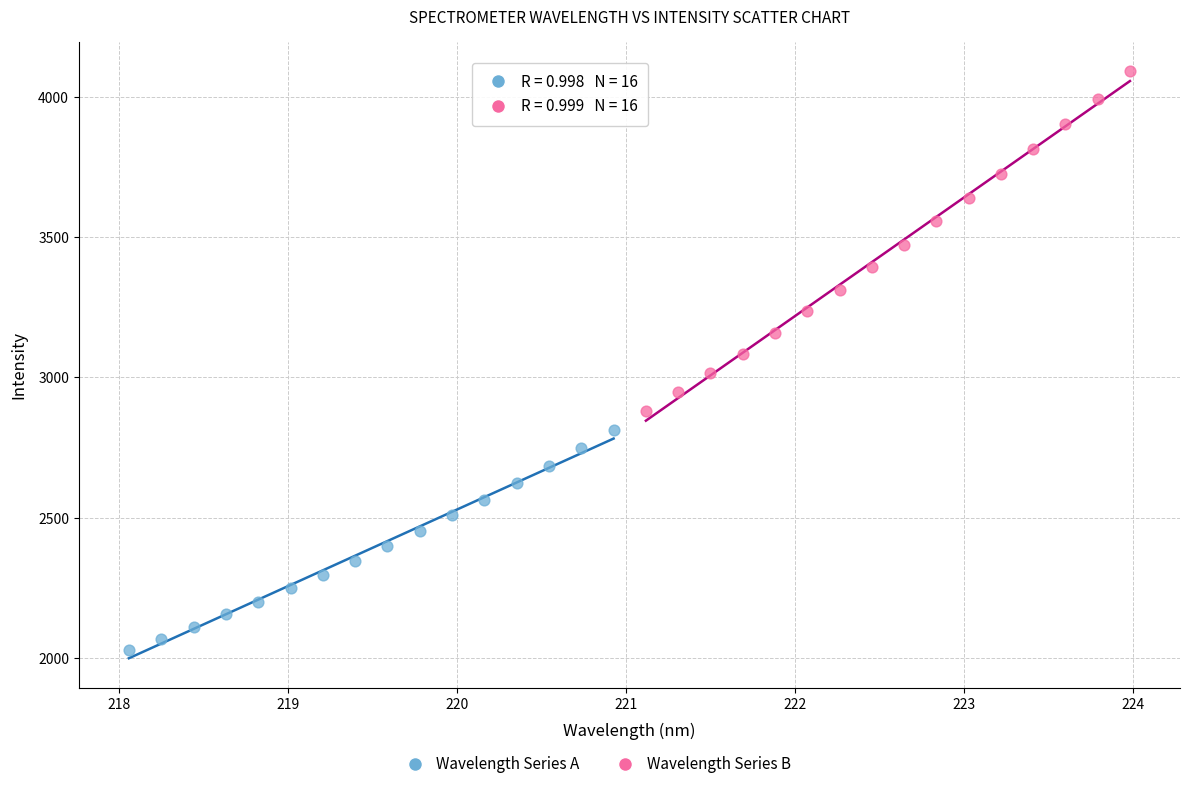

Which series reaches the minimum Y coordinate?

Wavelength Series A